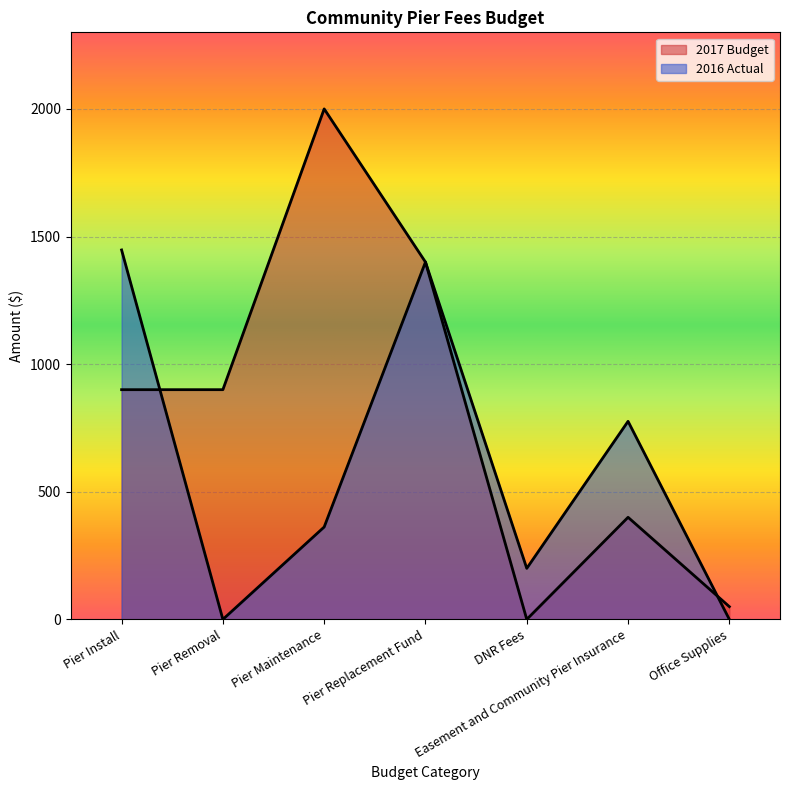

True or false: 2016 Actual has a value of 2420.2 at Pier Install.

False